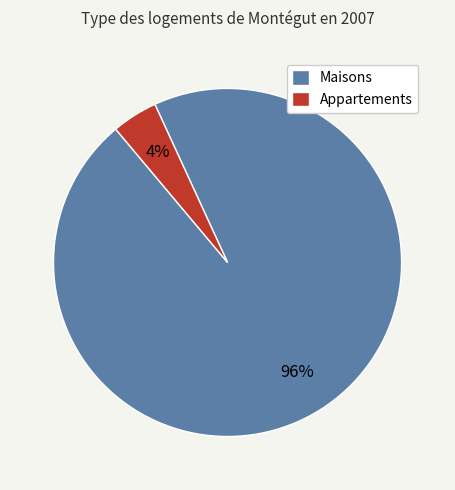

Rank the categories by value from lowest to highest.

Appartements, Maisons